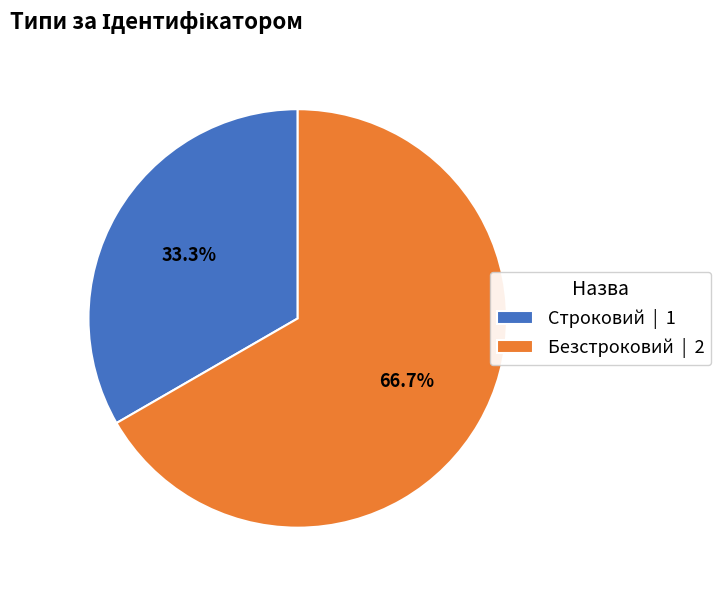

How many segments does this pie chart have?

2